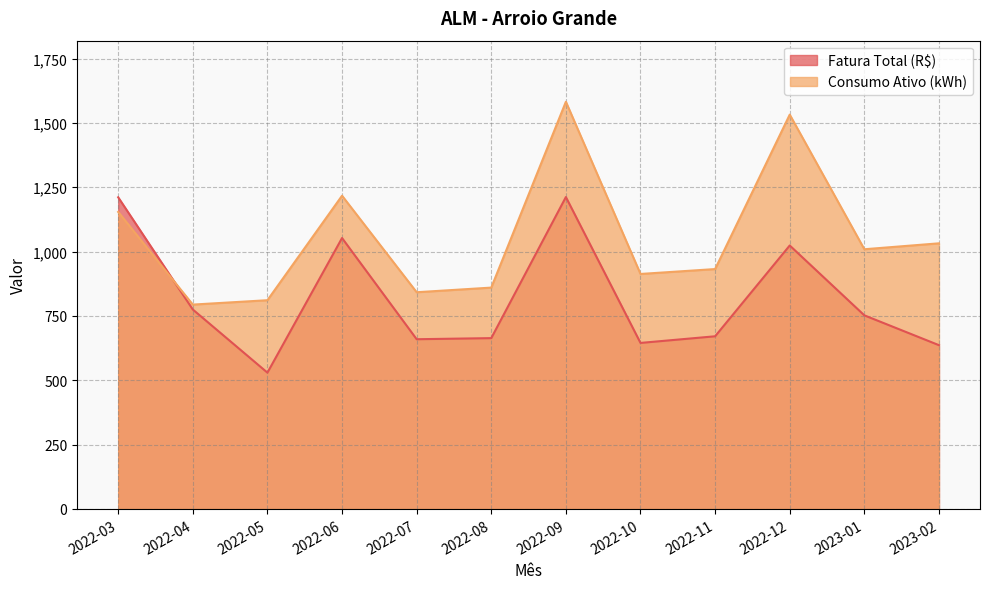

How many interior local valleys does the Consumo Ativo (kWh) series have?

4